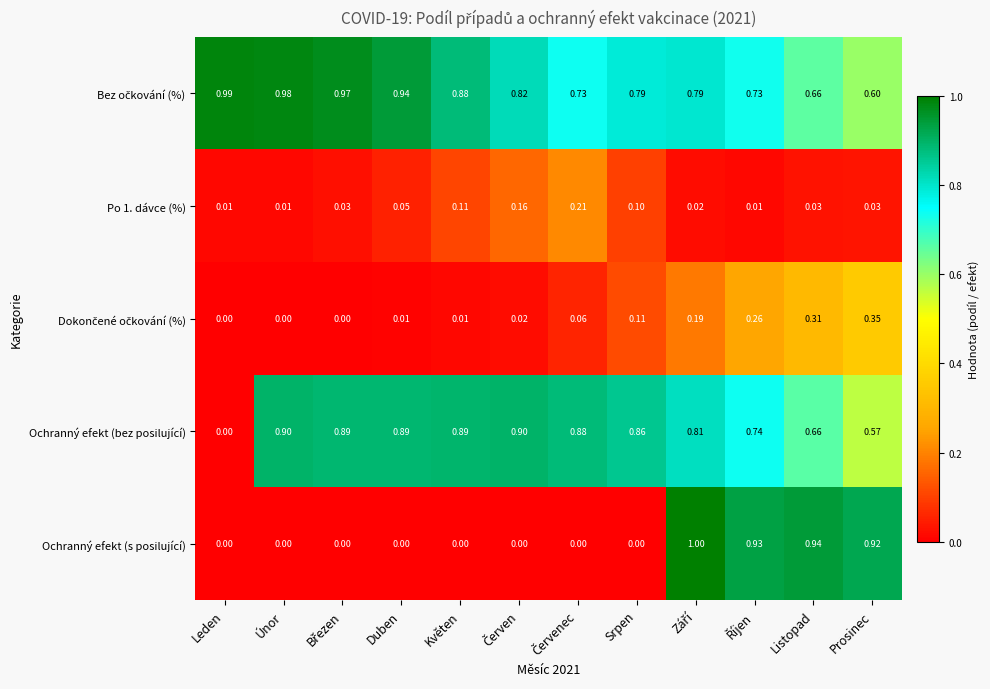

Which series has the largest range (max minus min)?

Ochranný efekt (s posilující)